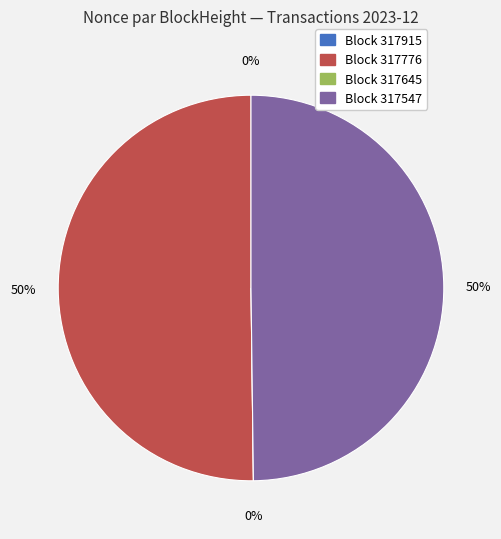

Rank the categories by value from highest to lowest.

317776, 317547, 317915, 317645